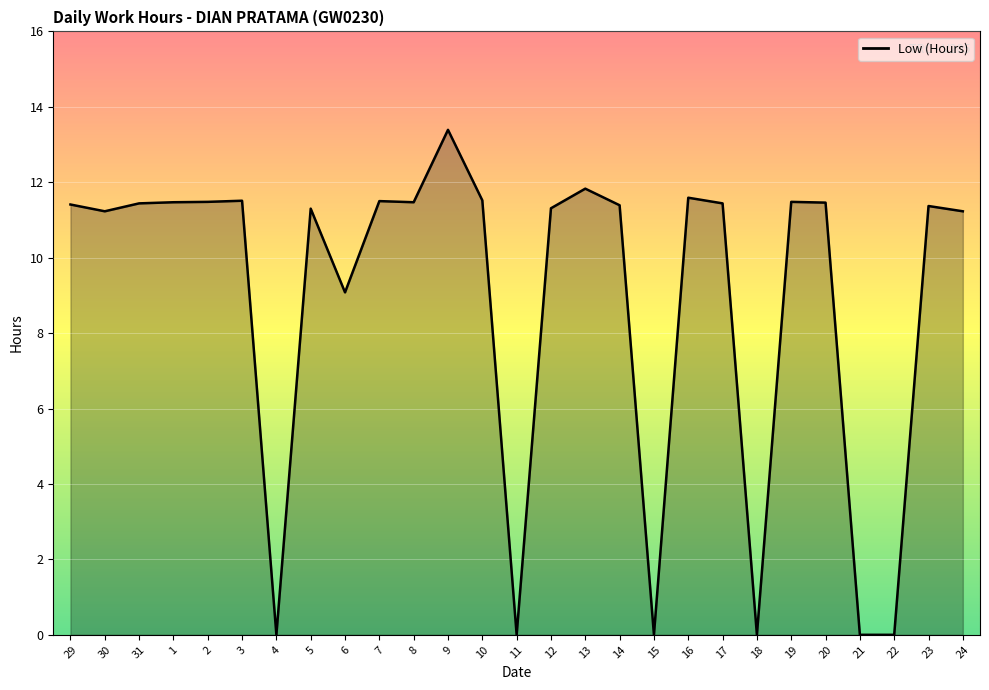

Where is the data nearest to the value 6?

6